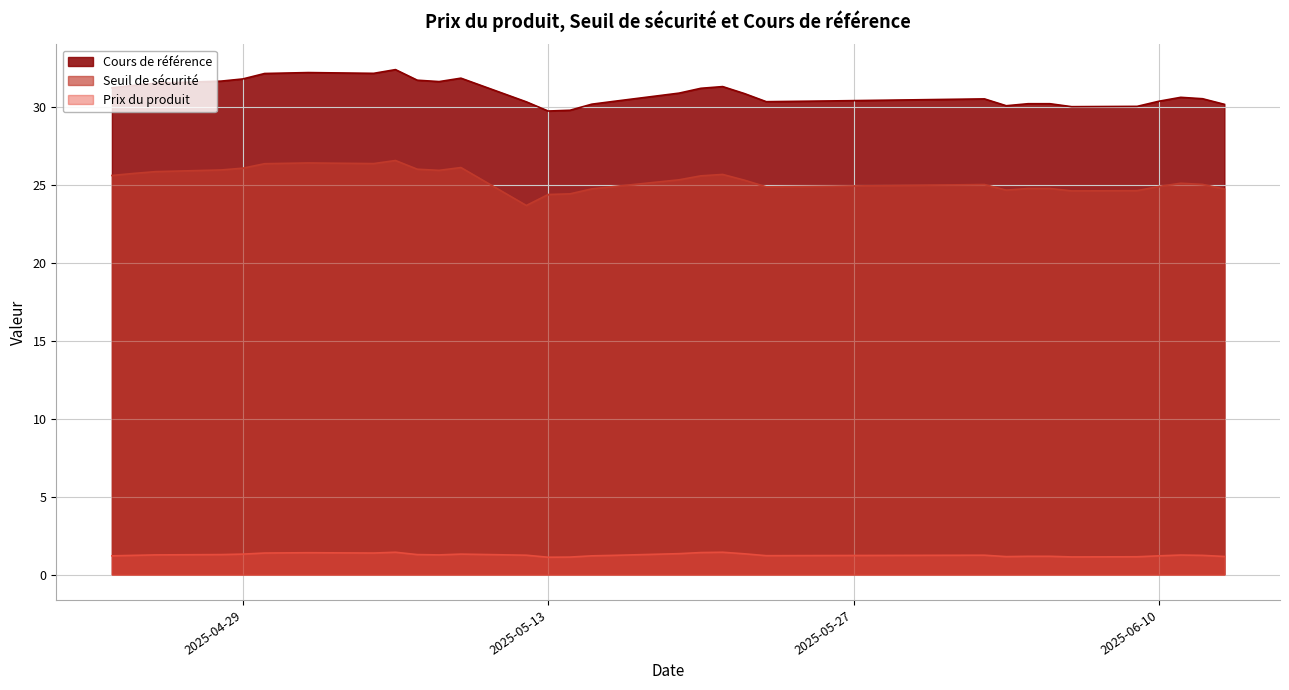

Which has a higher value, 2025-06-03 or 2025-05-15?

2025-05-15